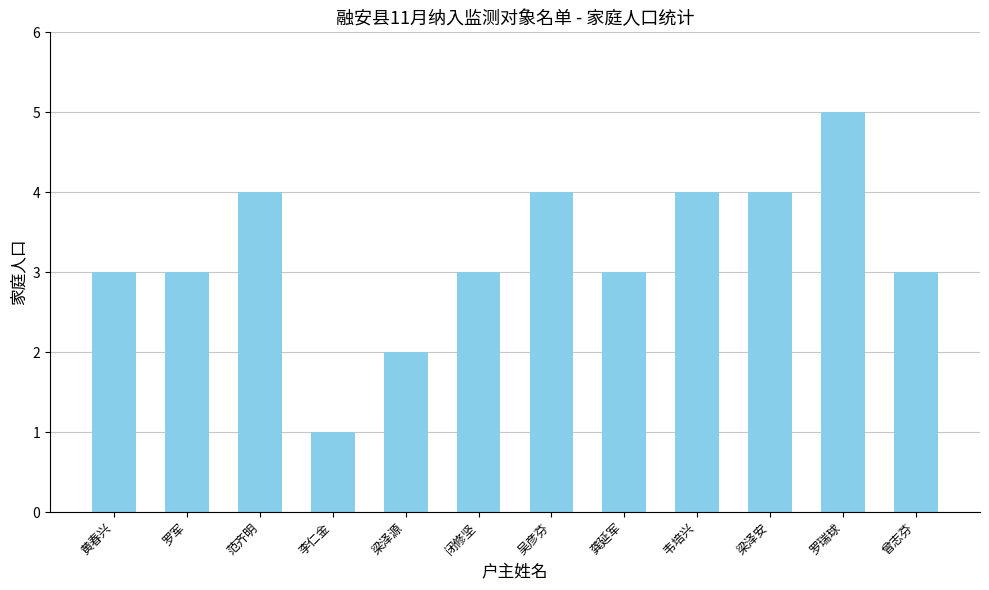

What is the maximum value shown in the chart?

5